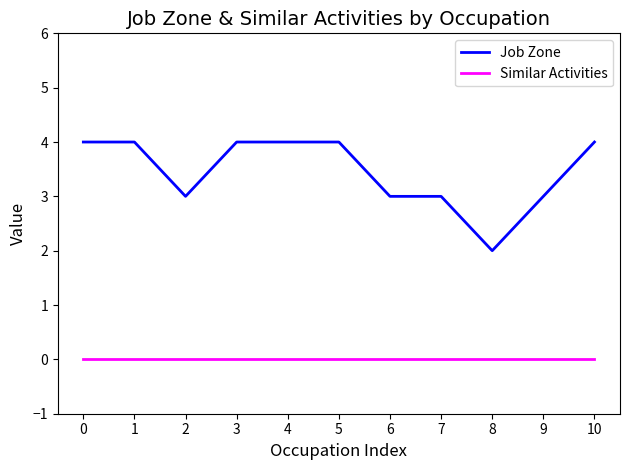

What are all the series names shown in the legend?

Job Zone, Similar Activities